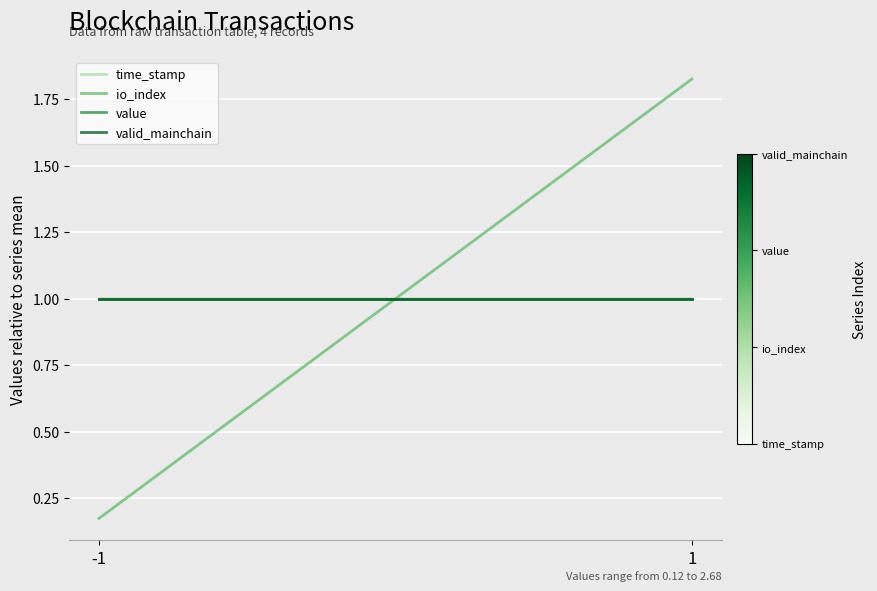

Count the number of data series in this chart.

4